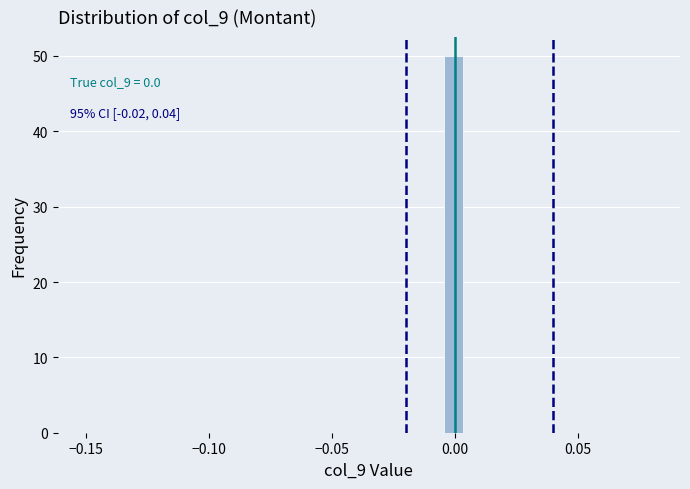

Around what value on the x-axis is the tallest bar? Give the approximate position of its centre, as read against the axis.

0.000